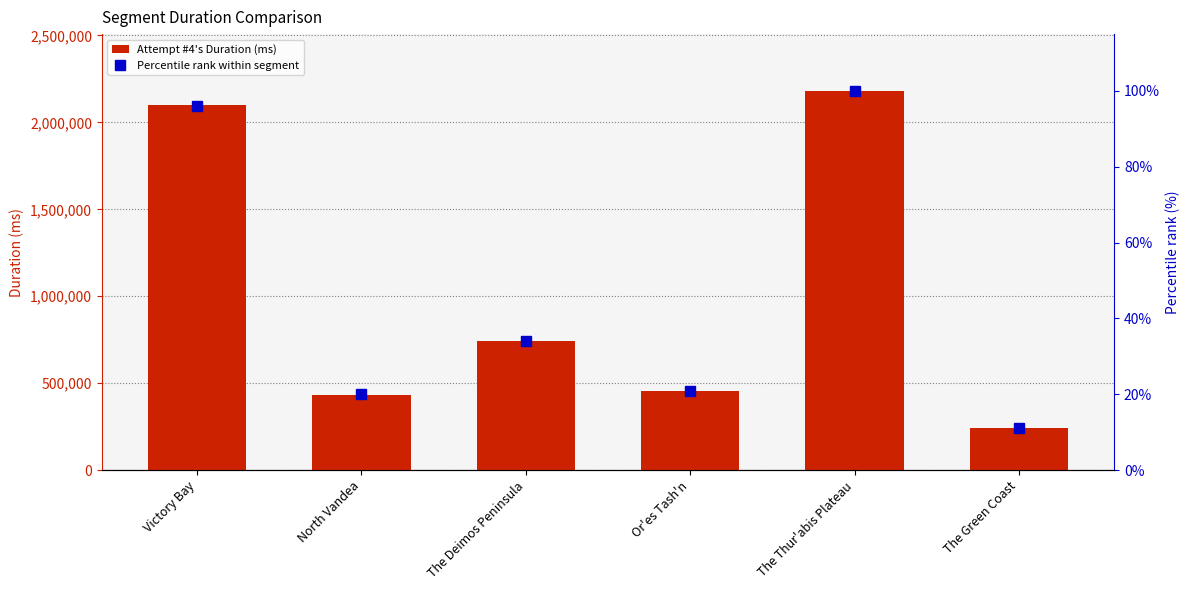

List the series in order of their overall mean, highest first.

Attempt #4's Duration (ms), Percentile rank within segment